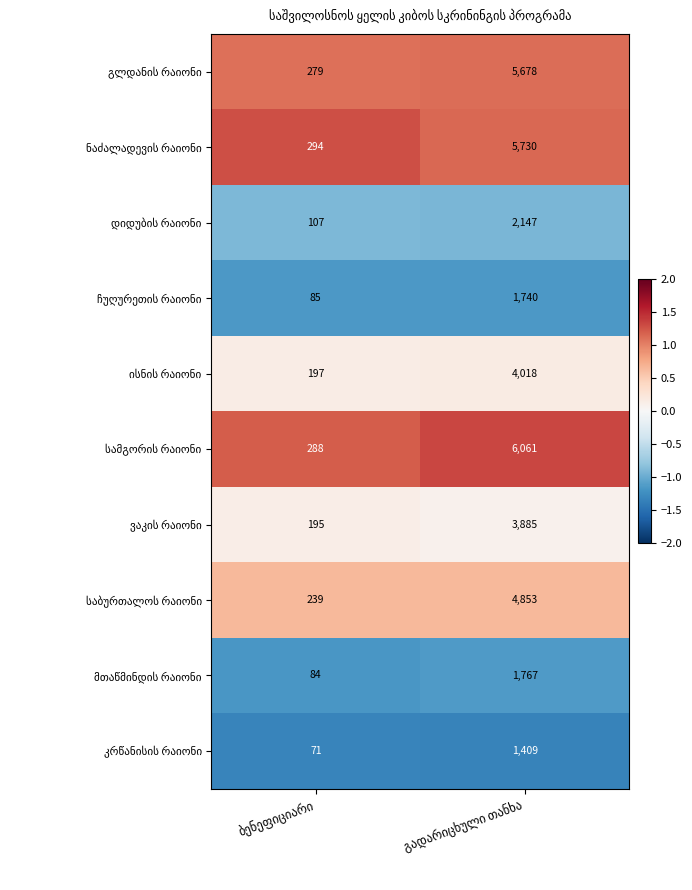

What is the maximum value shown in the chart?

6061